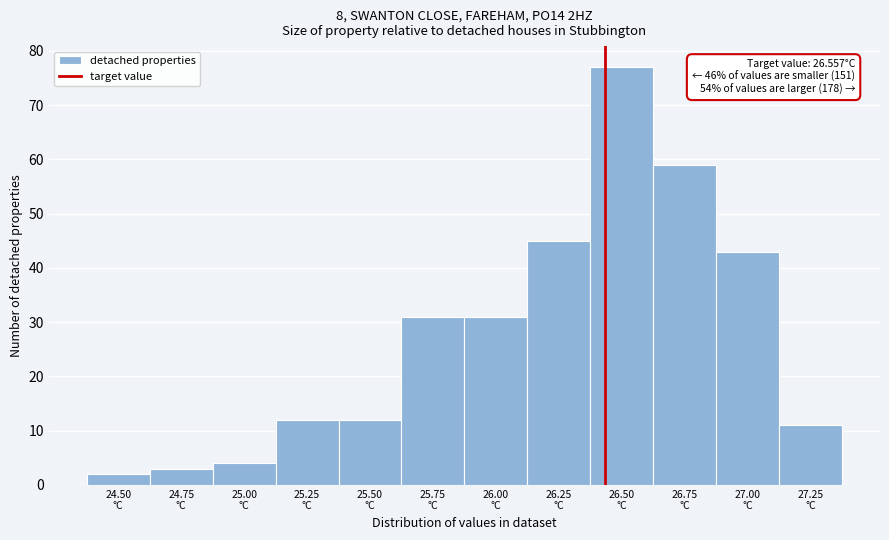

Reading left to right, list all the values displayed in this chart.

2	3	4	12	12	31	31	45	77	59	43	11